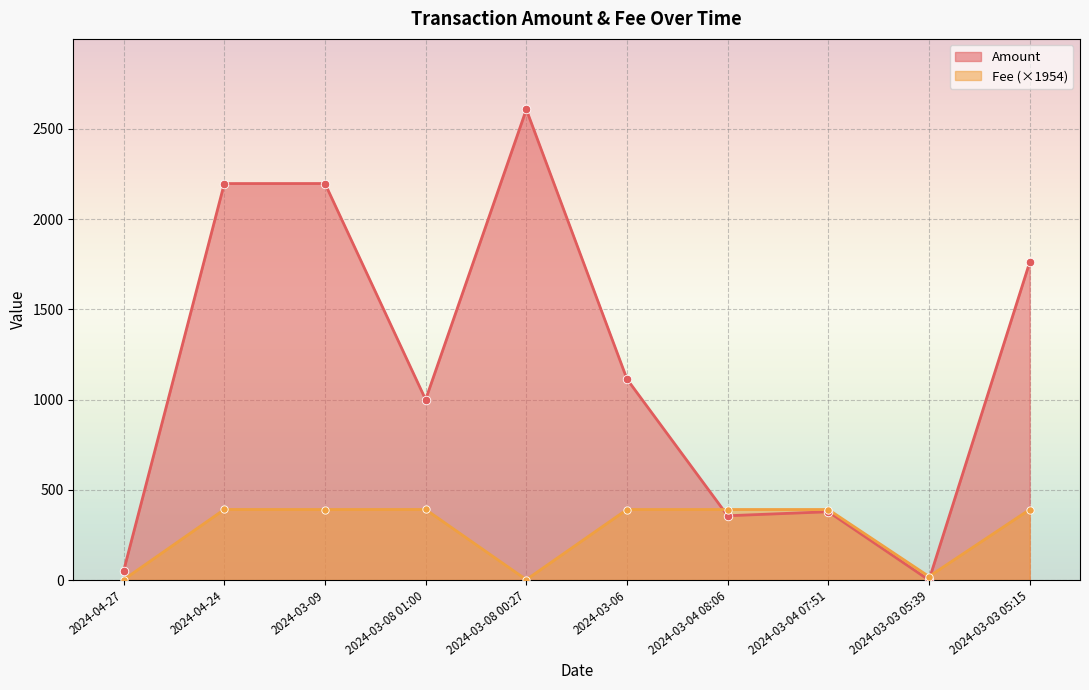

Which series contains the highest Y value?

Amount